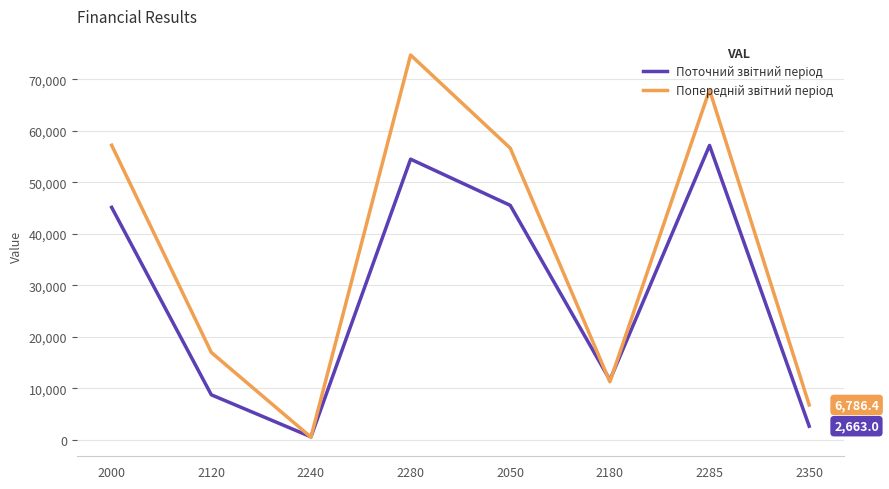

Which label corresponds to the largest value in the chart?

2280